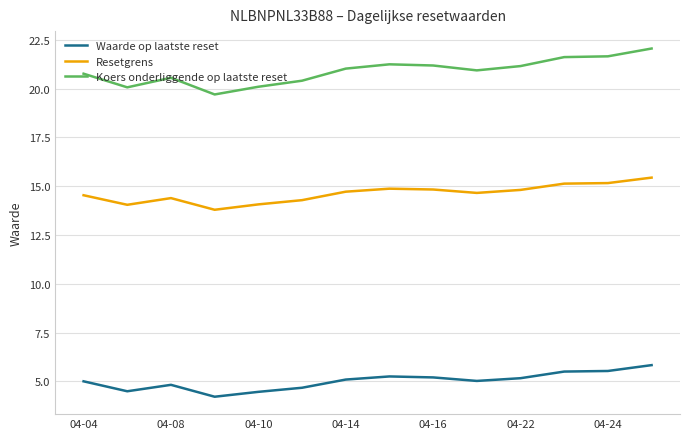

What is the difference between the maximum and minimum values in the Waarde op laatste reset series?

1.6